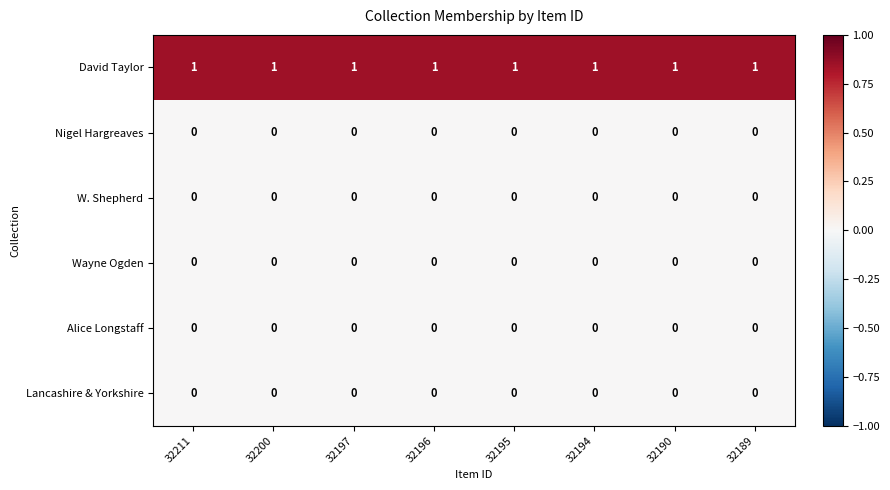

Is it true that David Taylor equals 1 at 32194?

True